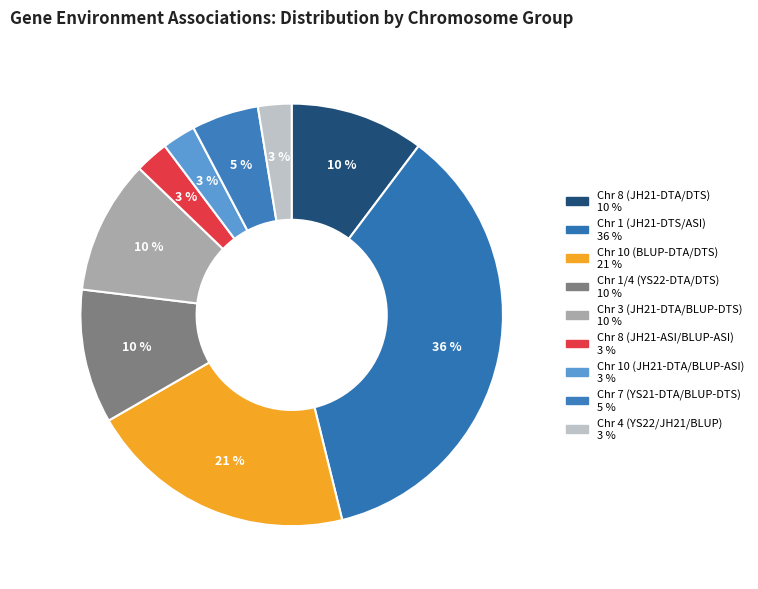

To the nearest percent, what portion does Chr 4 (YS22/JH21/BLUP) represent?

3%